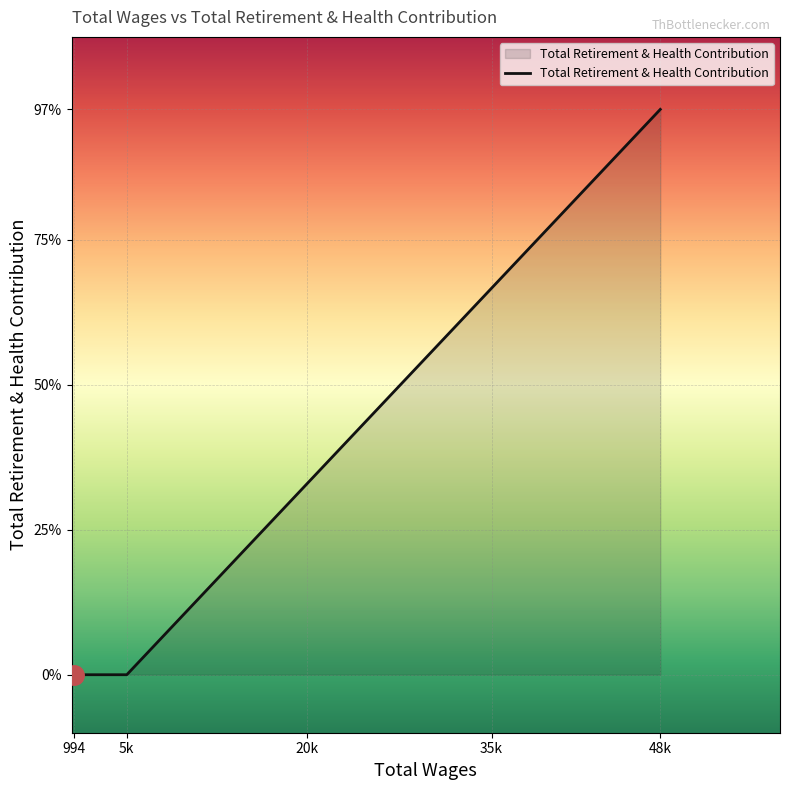

Which category has the highest value across all series?

48k